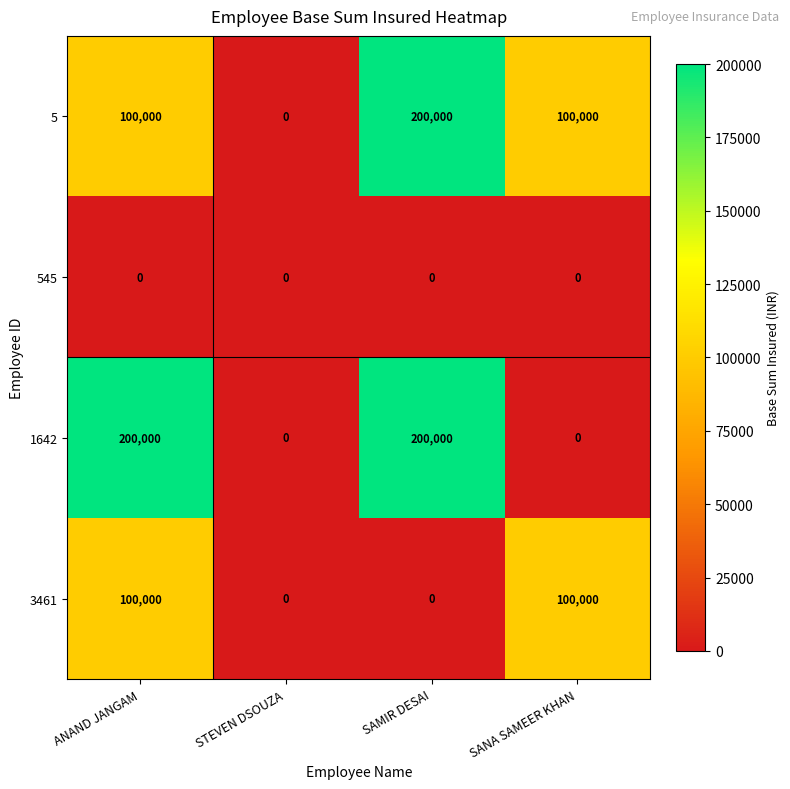

What is the sum of all 1642 values?

400000